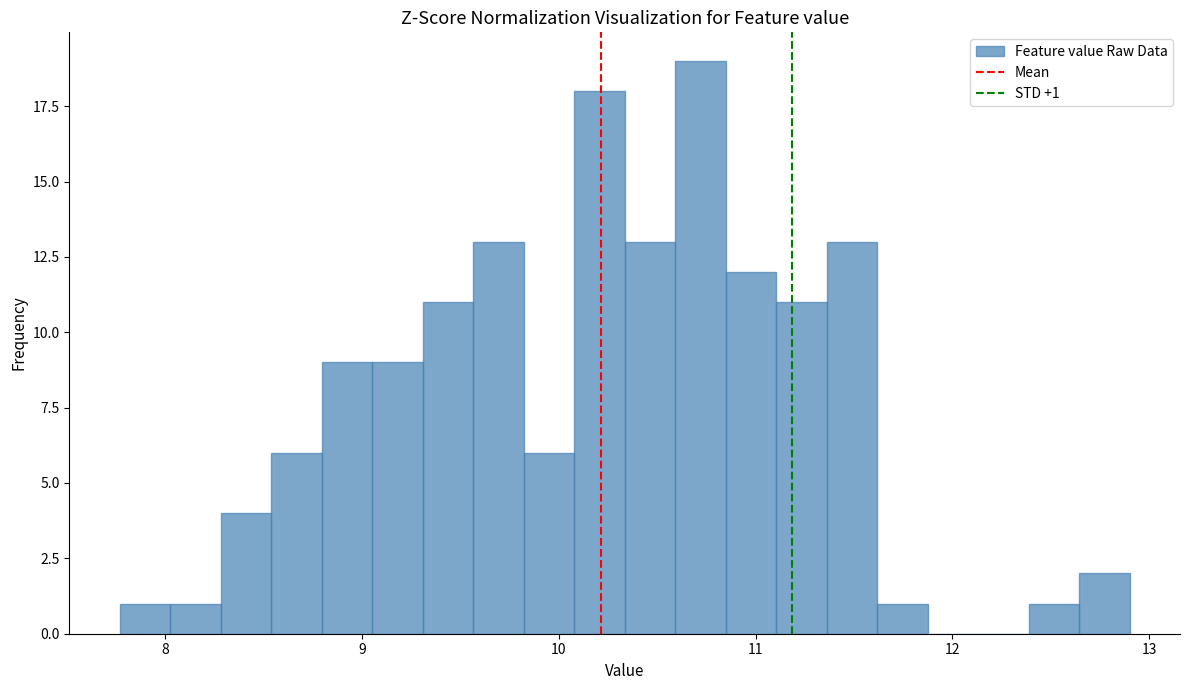

Around what value on the x-axis is the tallest bar? Give the approximate position of its centre, as read against the axis.

10.7